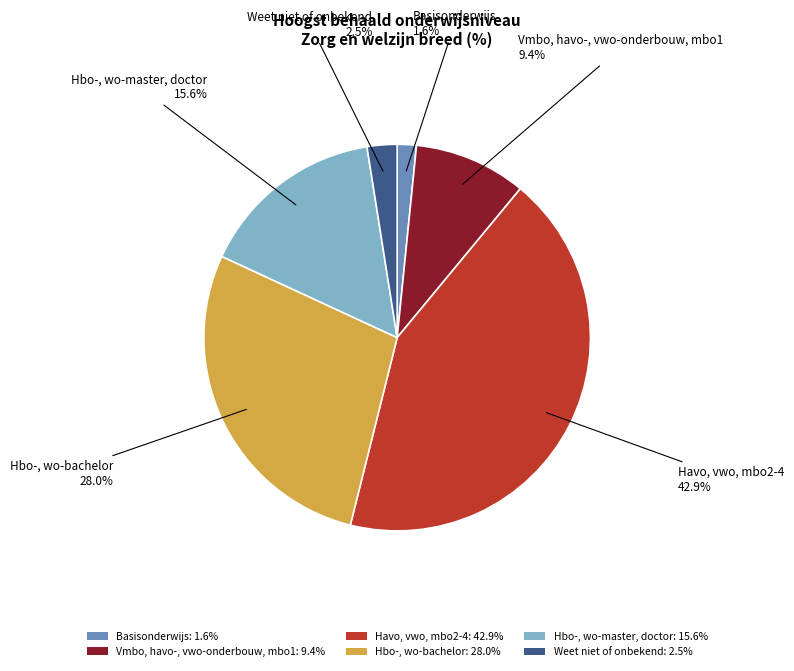

Which has a higher value, Havo, vwo, mbo2-4 or Hbo-, wo-master, doctor?

Havo, vwo, mbo2-4